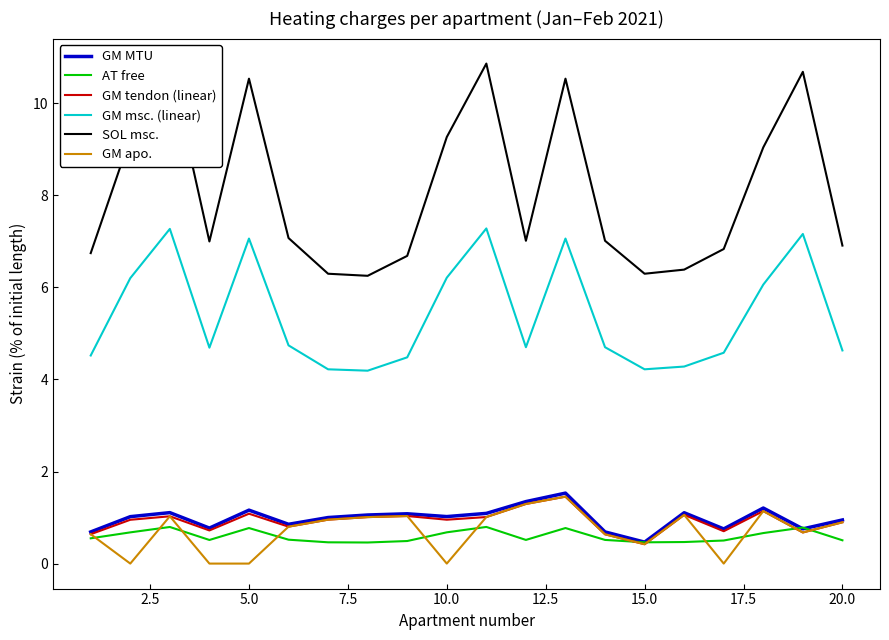

What is the sum of all GM MTU values?

19.6